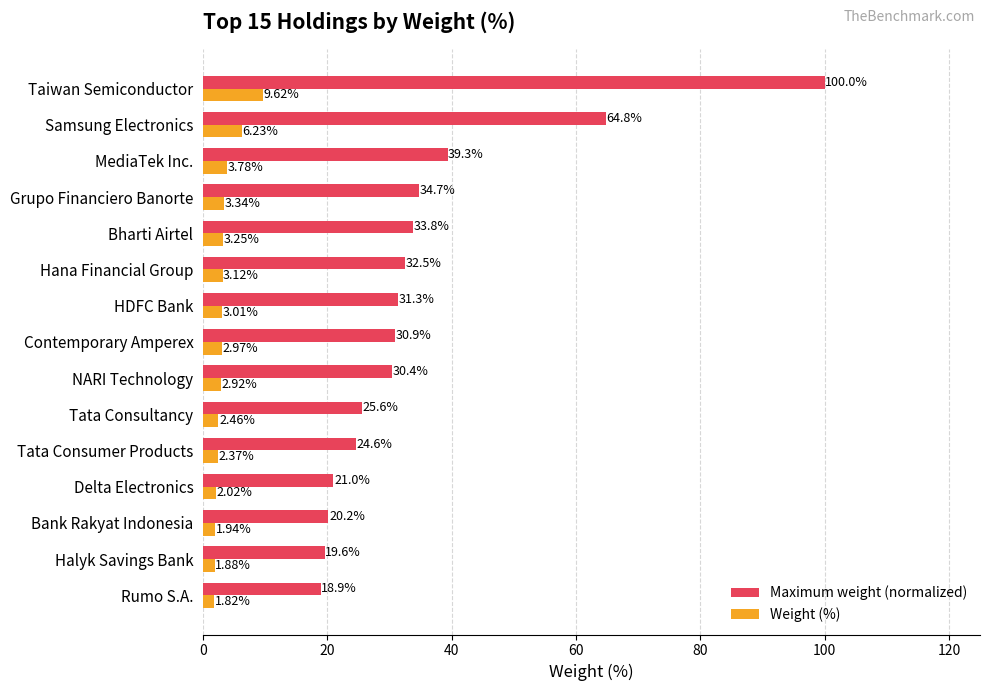

Which label corresponds to the smallest value in the chart?

Rumo S.A.